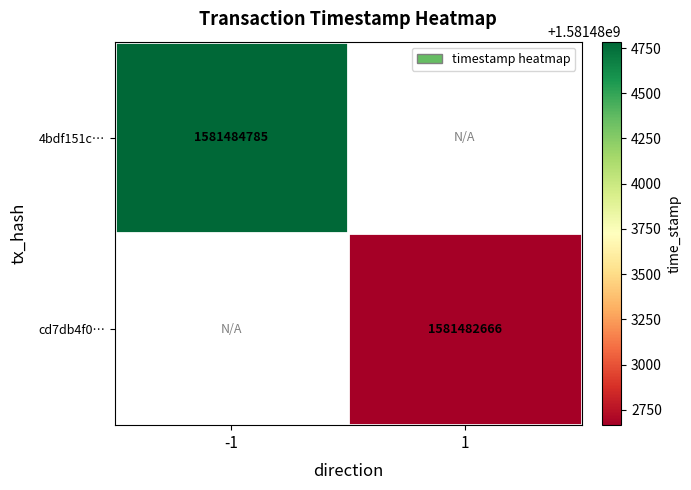

How many distinct data groups are displayed?

2